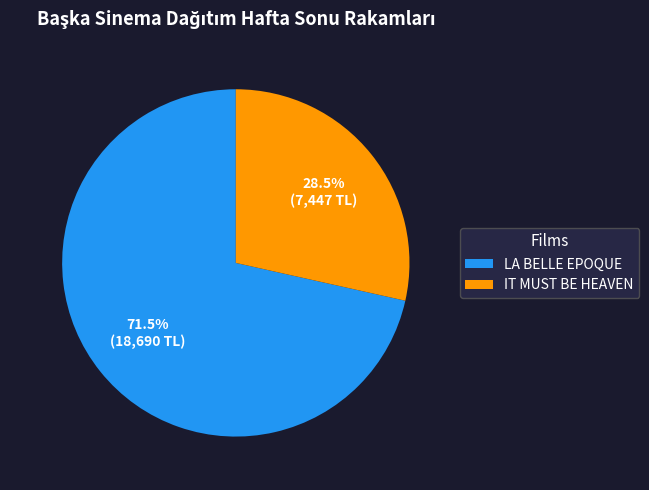

What is the ratio of the value at IT MUST BE HEAVEN to the value at LA BELLE EPOQUE?

0.4